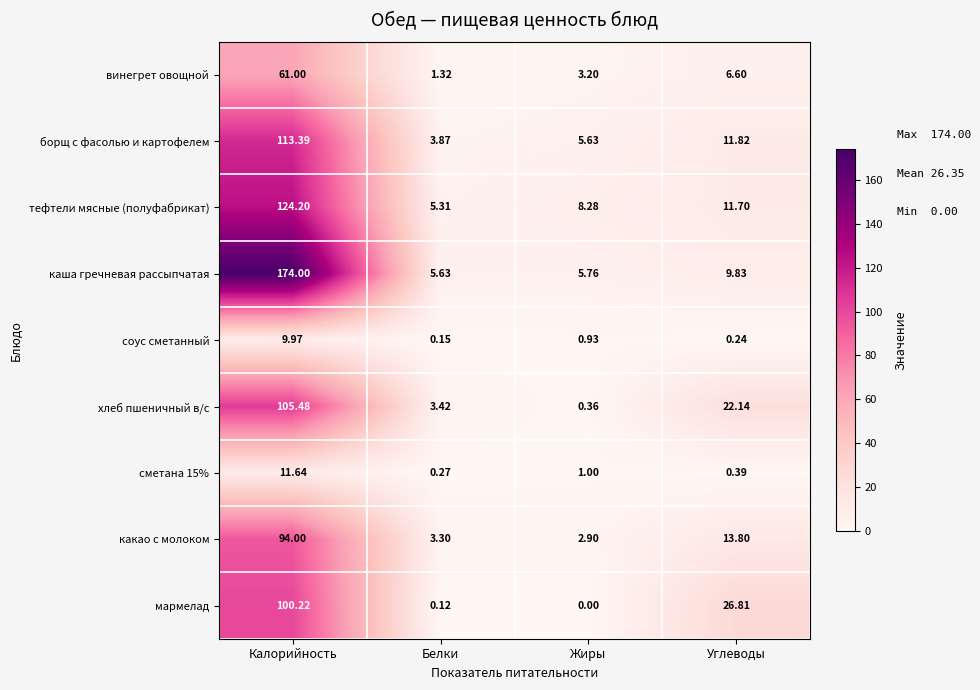

At which label does борщ с фасолью и картофелем first exceed 11?

Калорийность